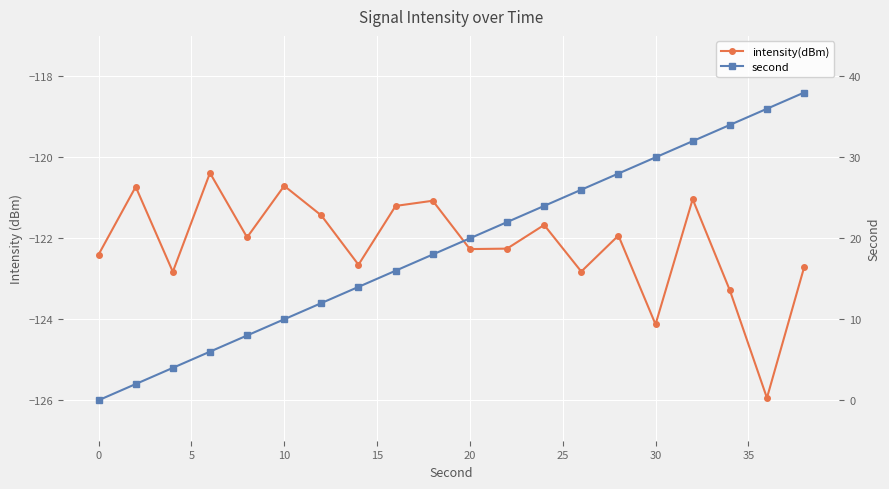

What is the difference between the second highest and minimum values in the second series?

36.0